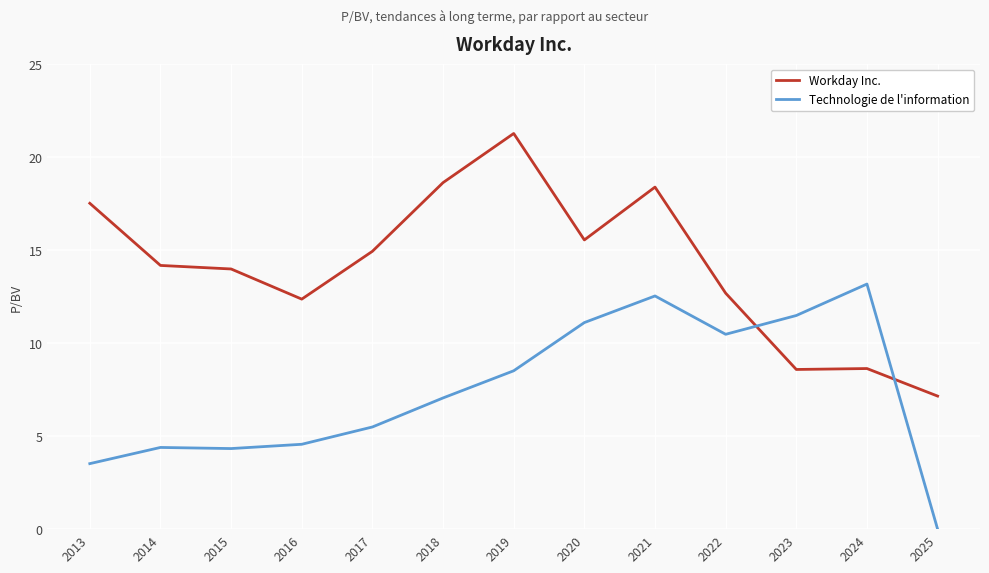

At how many categories does at least one series exceed 5?

13